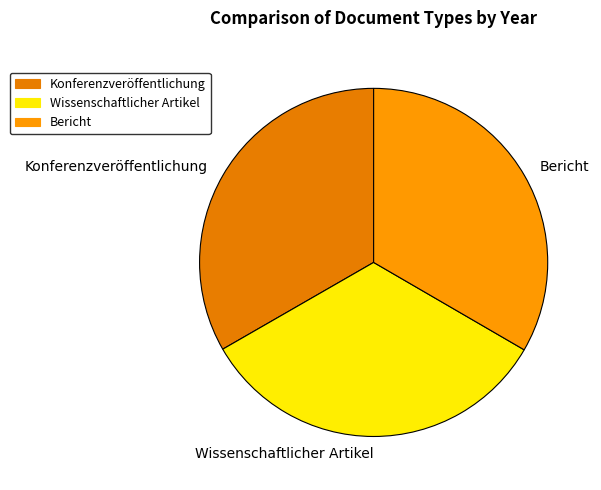

Is there any slice that represents more than half of the pie?

No